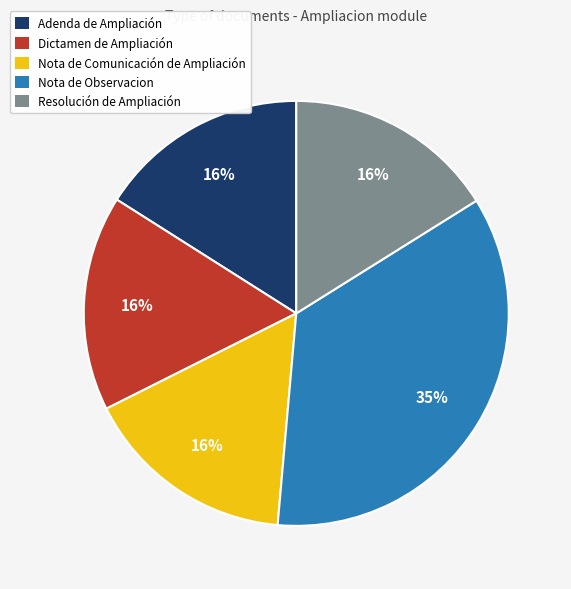

Is it true that Nota de Observacion is 26% of the pie?

False